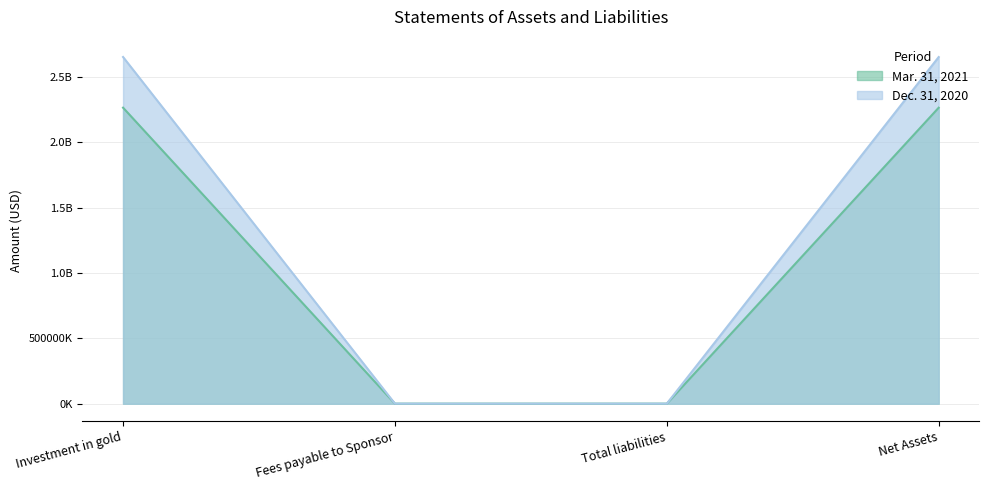

Is it true that Dec. 31, 2020 equals 675961 at Total liabilities?

False